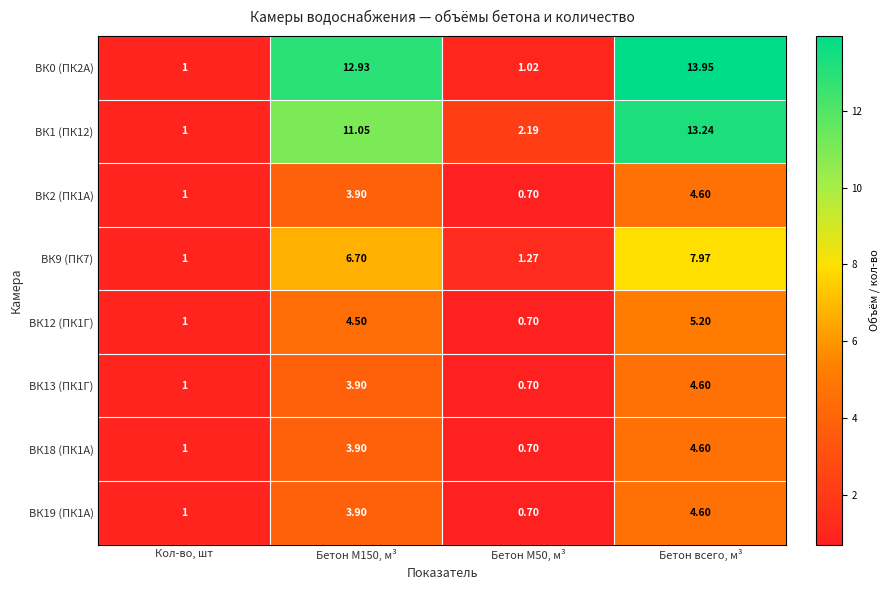

At which label is ВК13 (ПК1Г) closest to 2?

Кол-во, шт